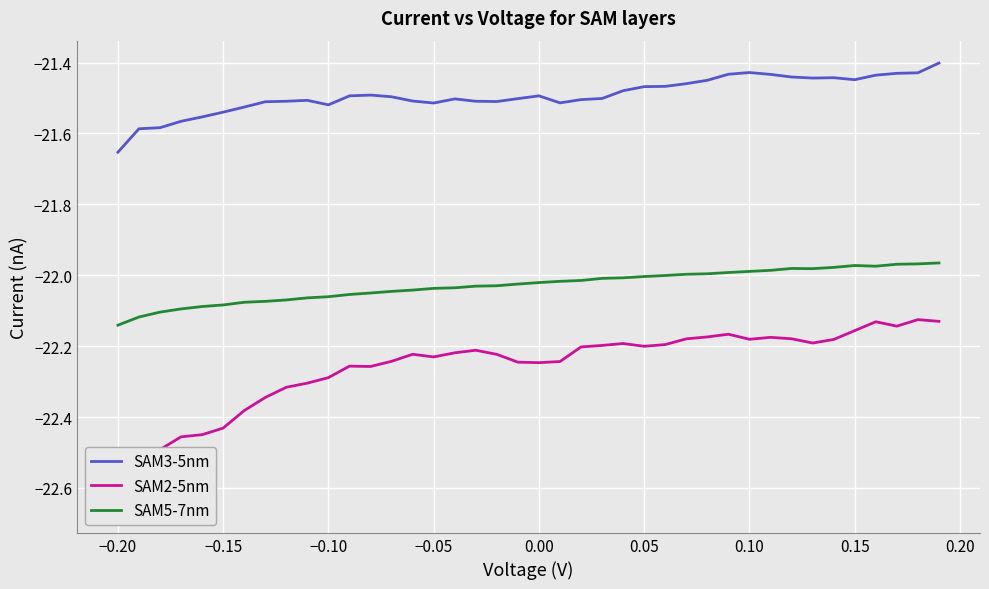

True or false: SAM3-5nm and SAM5-7nm intersect in this chart.

False